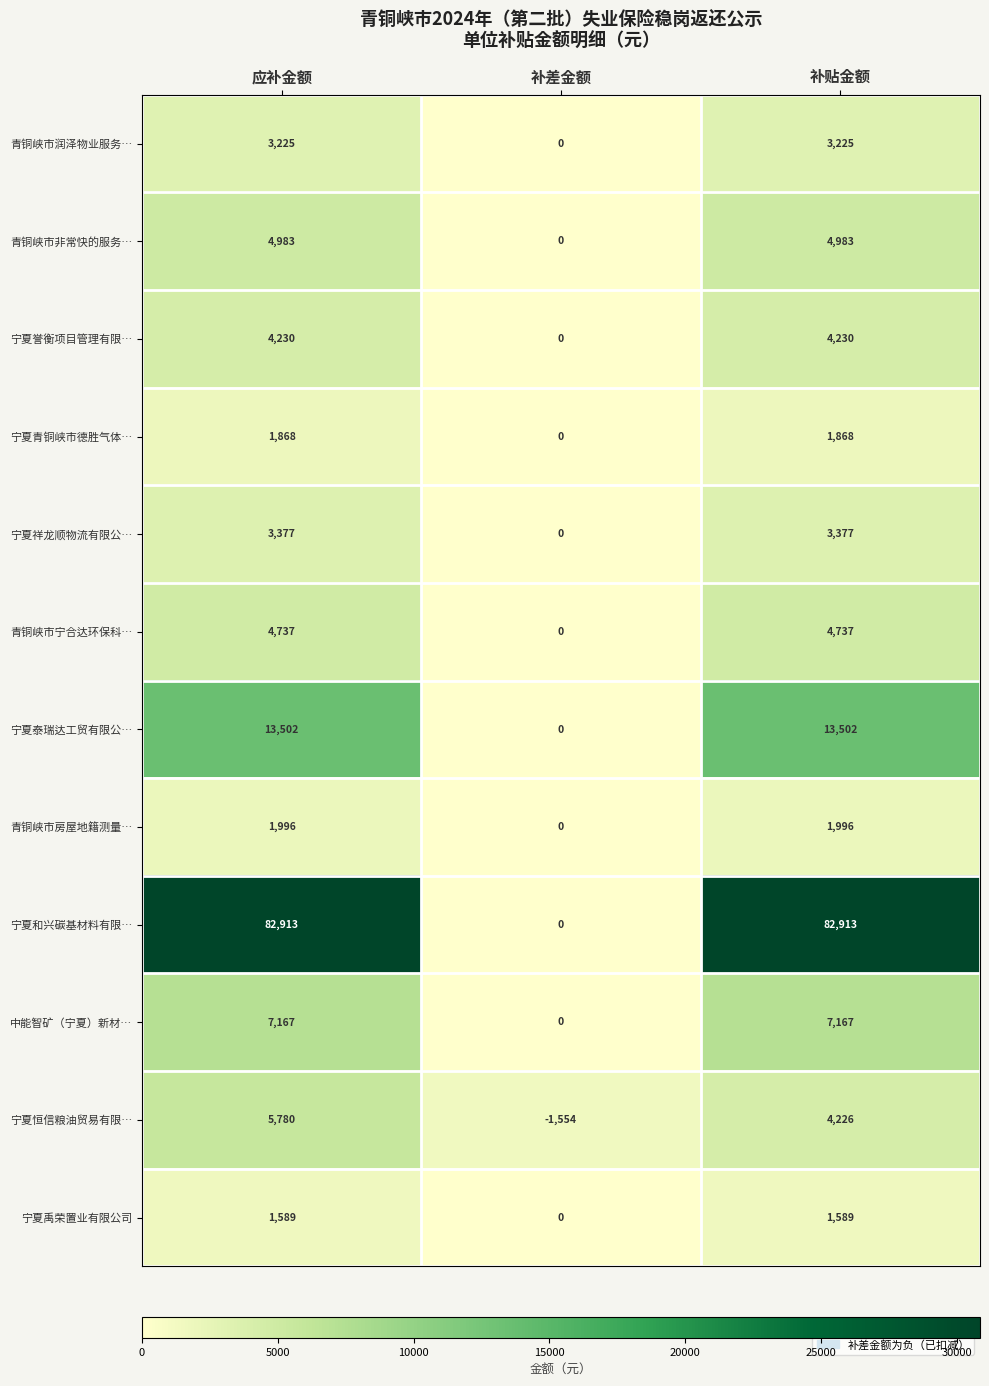

Between 补差金额 and 补贴金额, which series saw the biggest shift?

宁夏和兴碳基材料有限…